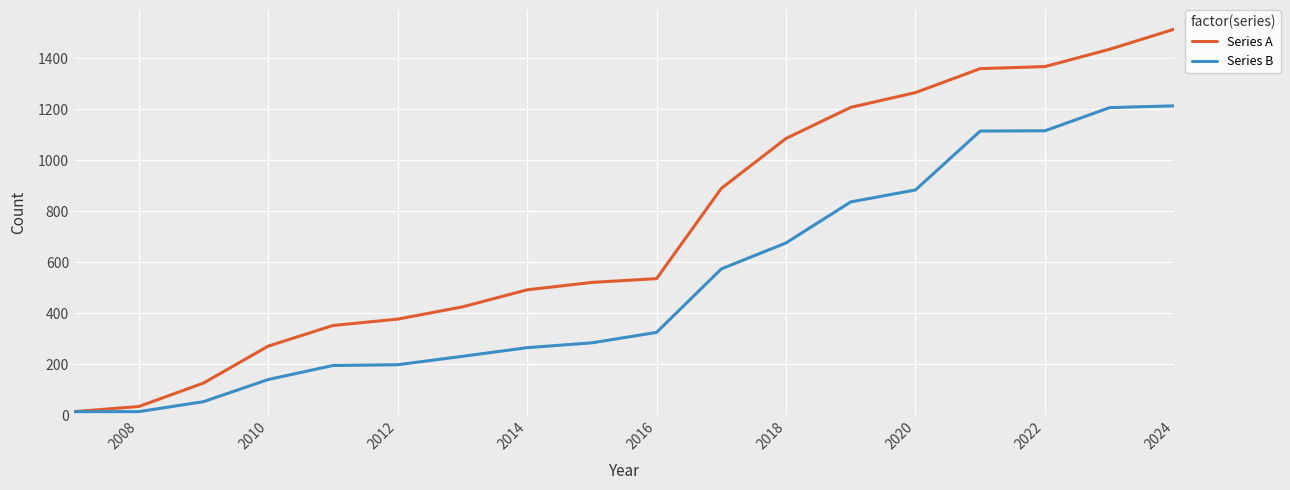

How many values in the Series A series are below 536?

9